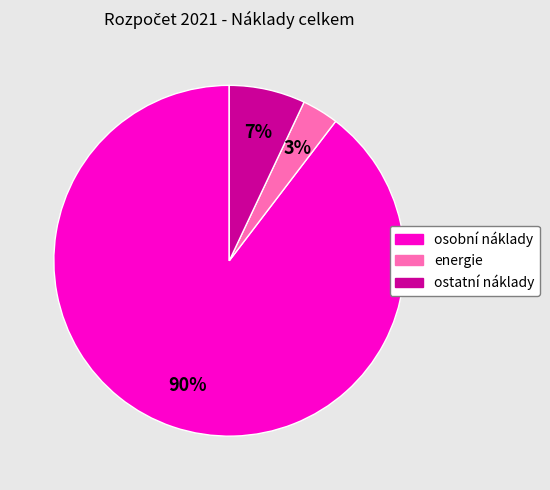

To the nearest percent, what is the combined percentage of osobní náklady and ostatní náklady?

97%